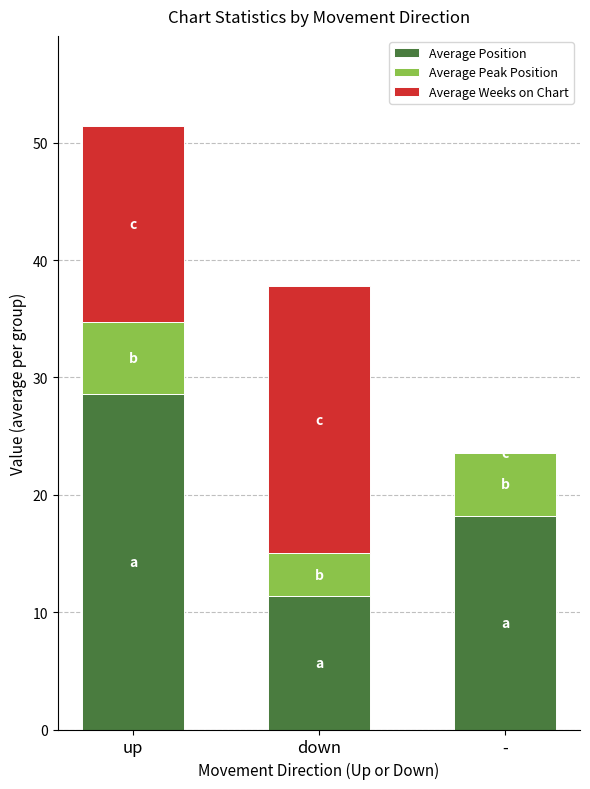

At which category is the sum across all series the highest?

up